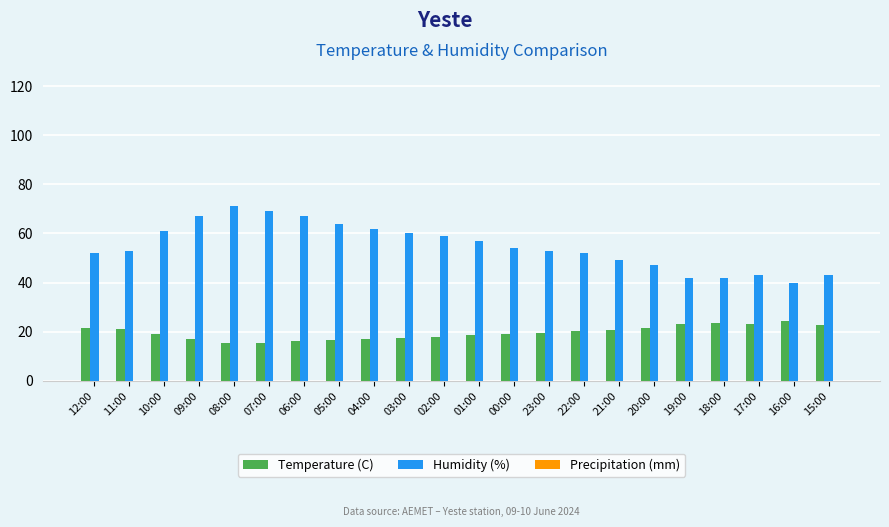

Are the bars grouped side by side (vs. stacked)?

Yes